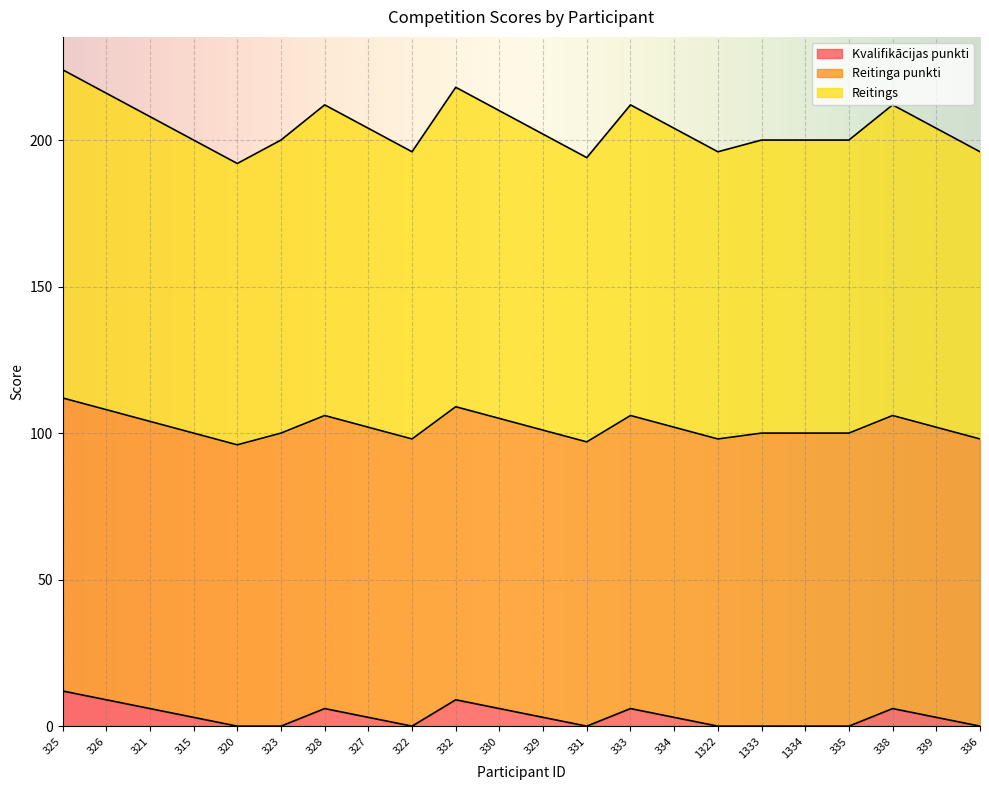

Between 330 and 333, which series saw the biggest shift?

Reitings